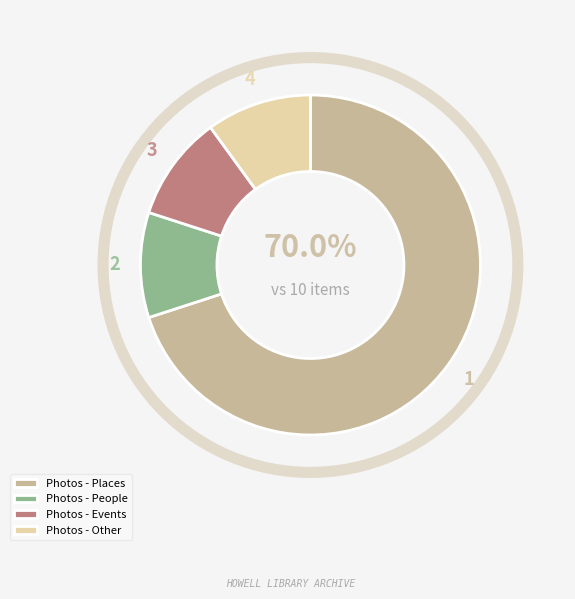

Which slice is the largest?

Photos - Places